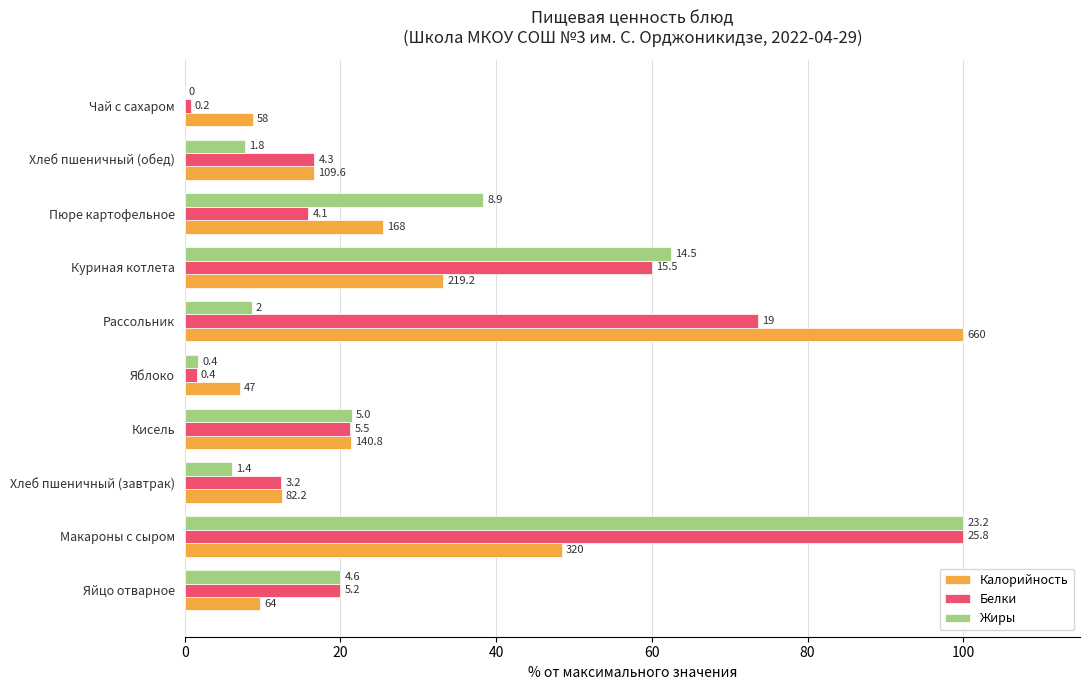

What are all the series names shown in the legend?

Калорийность, Белки, Жиры